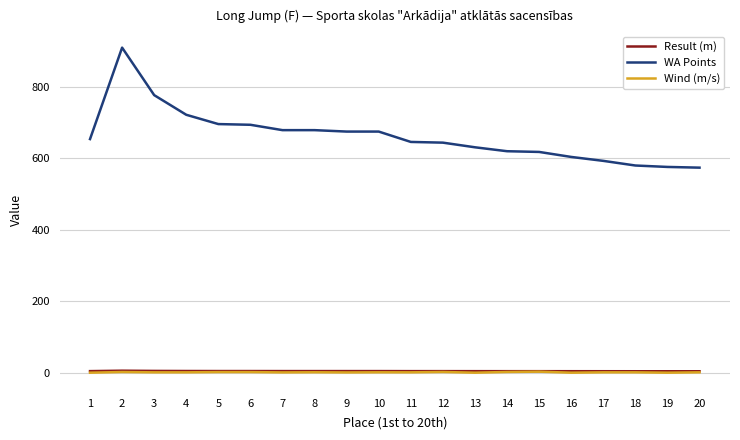

The value of WA Points at 7 is 679.0. True or false?

True